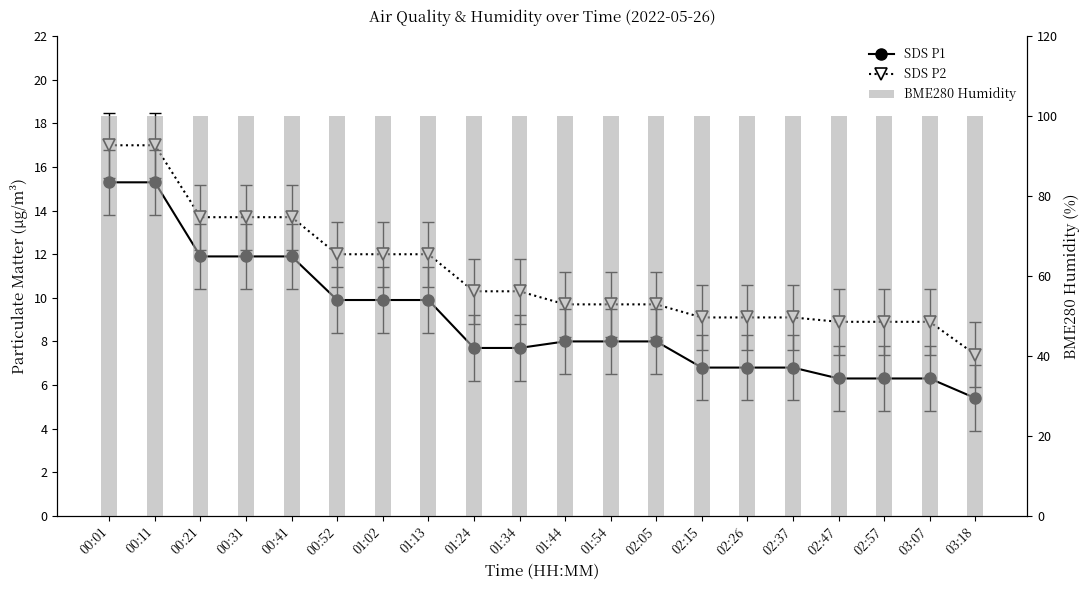

Which has a higher value, 01:54 or 02:37?

01:54